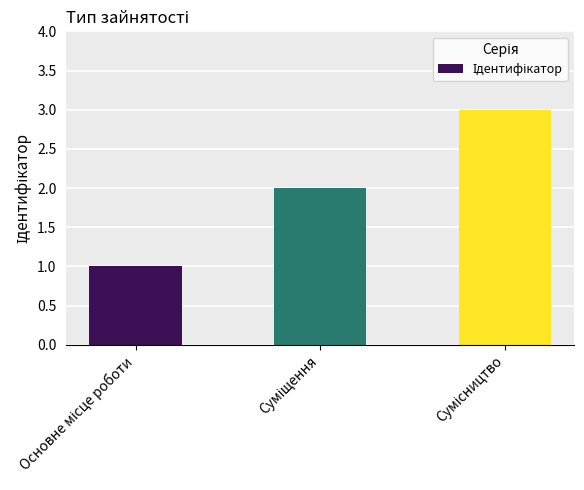

What is the sum of all values?

6